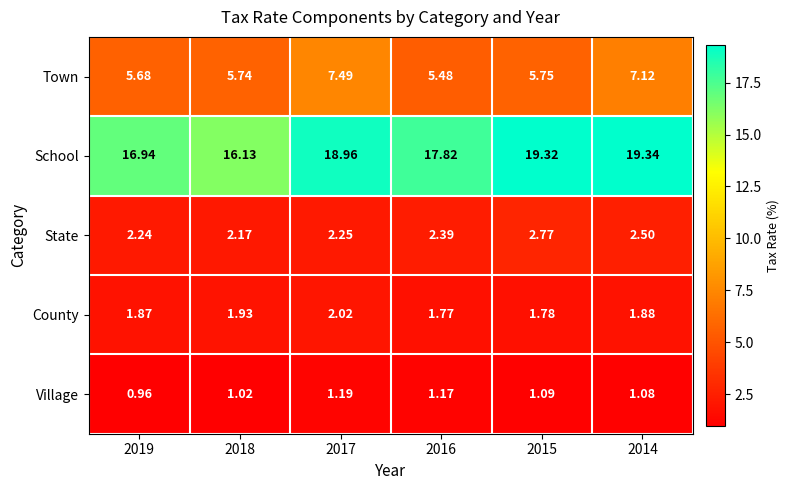

Which series has the widest spread of values?

School